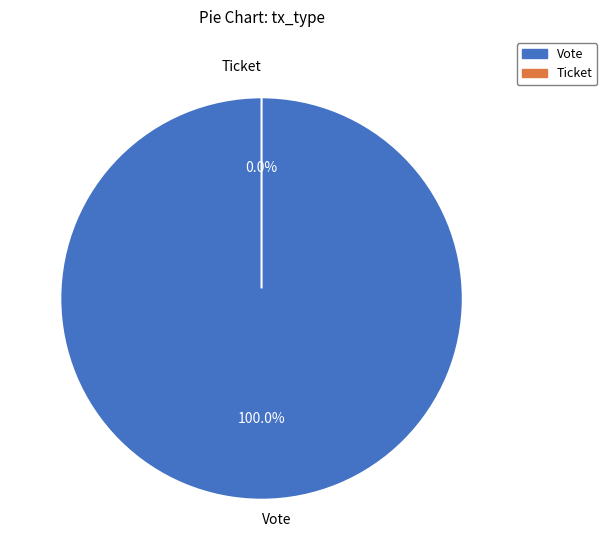

True or false: Vote accounts for 99% of the total.

False